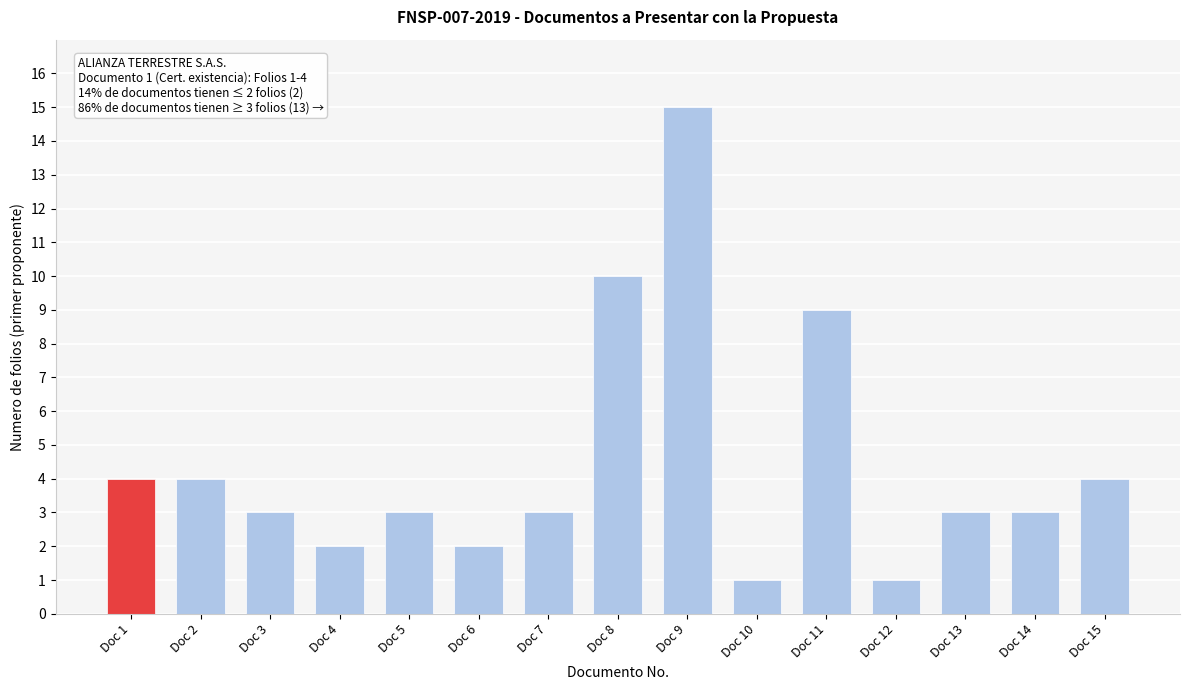

Reading left to right, transcribe all the data shown in this chart.

Doc 1=4	Doc 2=4	Doc 3=3	Doc 4=2	Doc 5=3	Doc 6=2	Doc 7=3	Doc 8=10	Doc 9=15	Doc 10=1	Doc 11=9	Doc 12=1	Doc 13=3	Doc 14=3	Doc 15=4